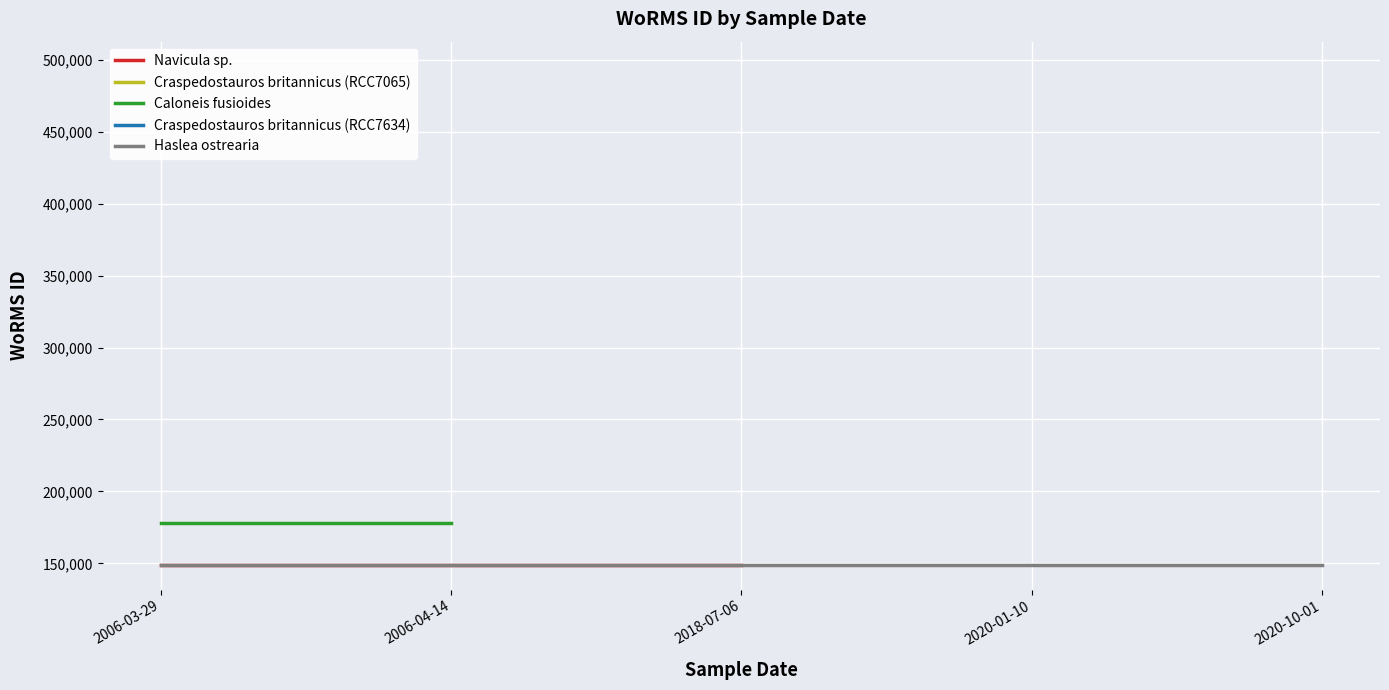

Is this an area chart (filled region under the line)?

No